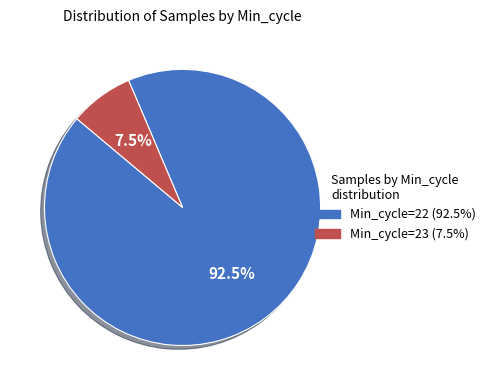

Does any single category account for the majority?

Yes